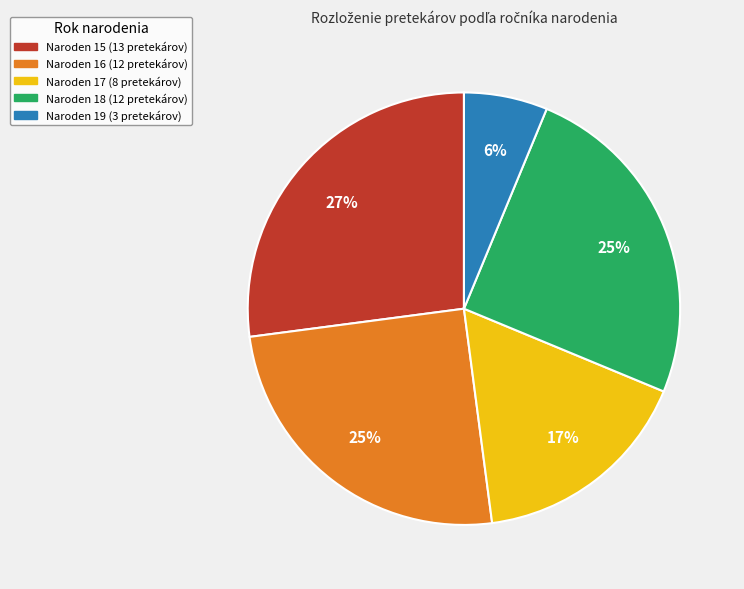

Is there a majority slice in this chart?

No